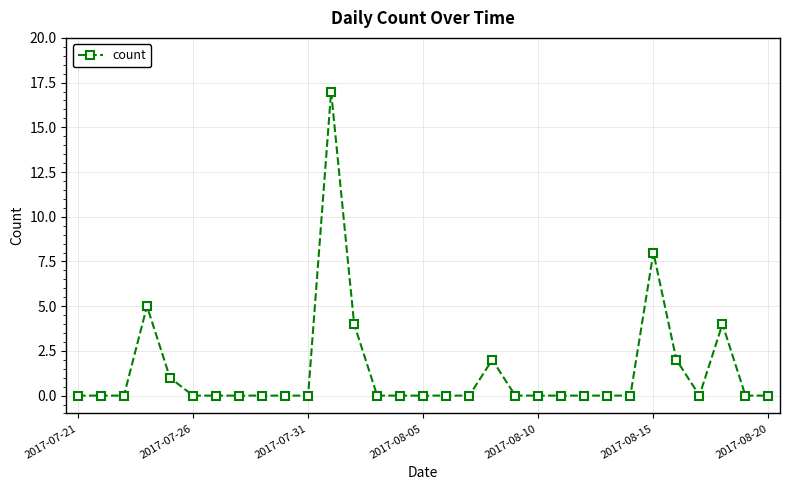

What is the sum of all values?

43